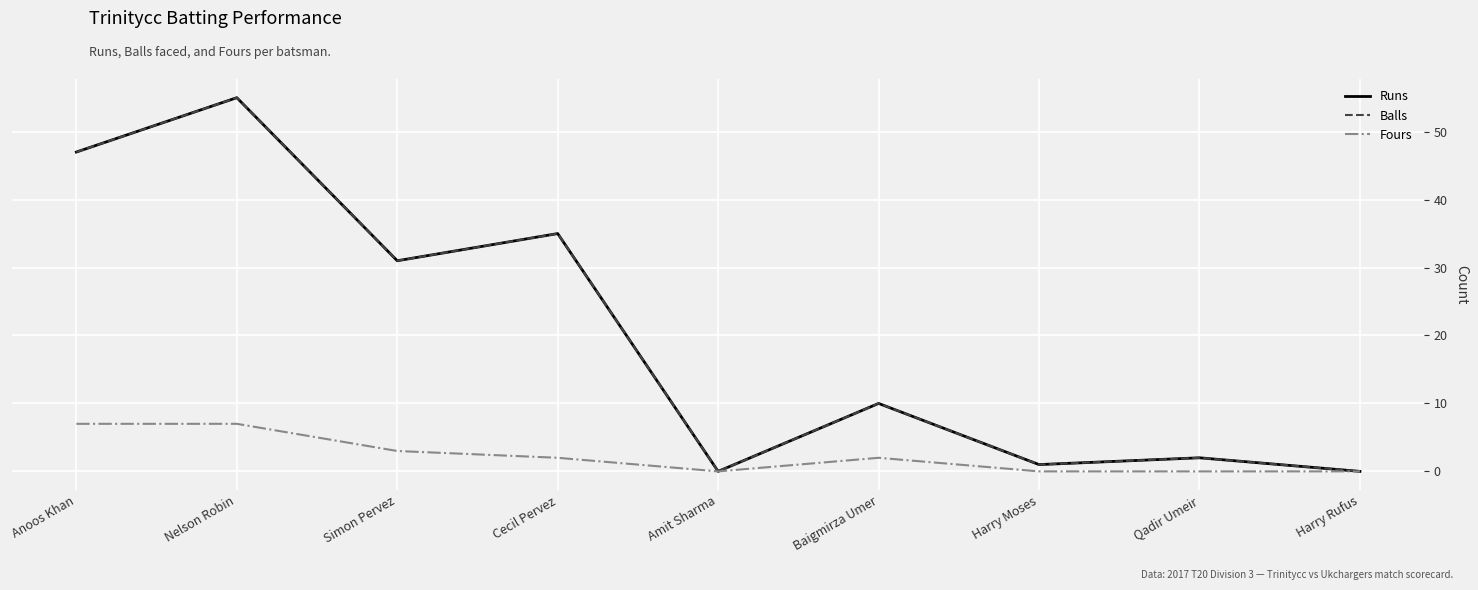

At Anoos Khan, list the series in order from smallest to largest.

Fours, Runs, Balls